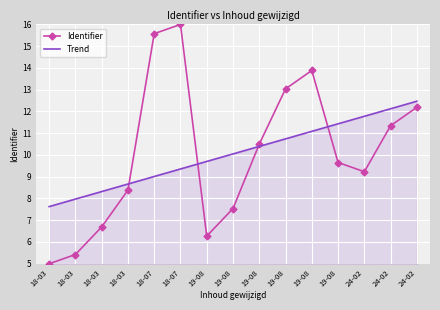

True or false: Trend and Identifier intersect in this chart.

True